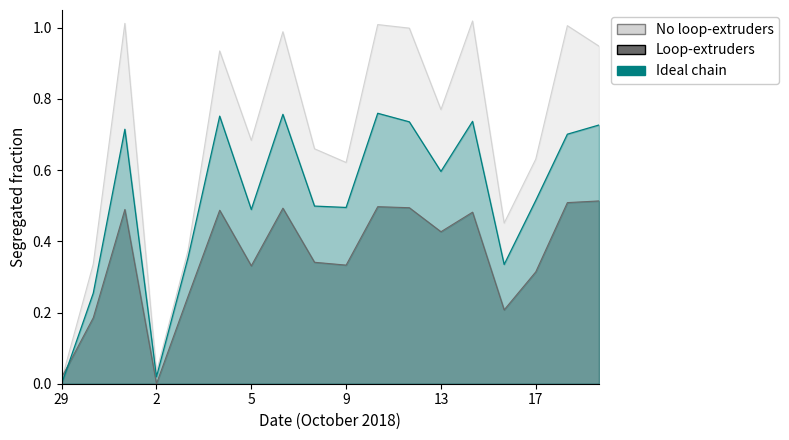

At which category does No loop-extruders reach its first local valley?

2